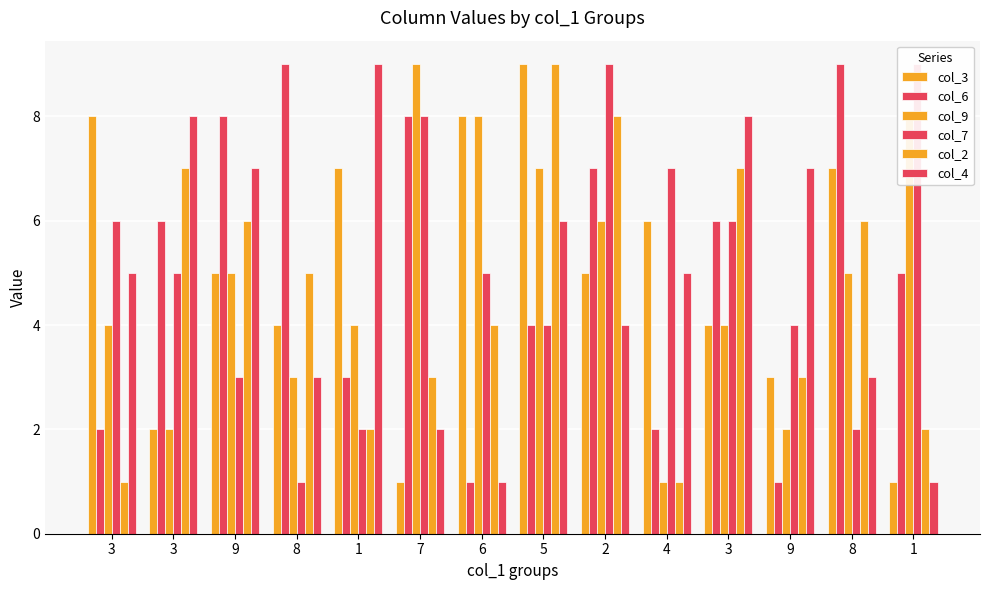

How many data points in col_9 are less than 5?

7